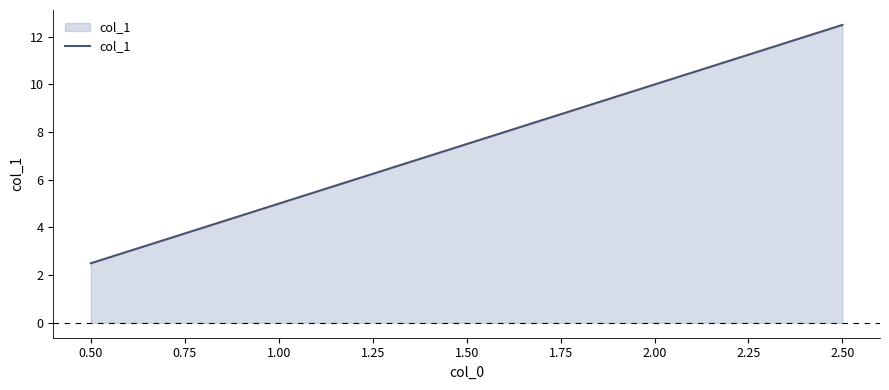

Is it true that the value at 1.50 is 5.0?

False